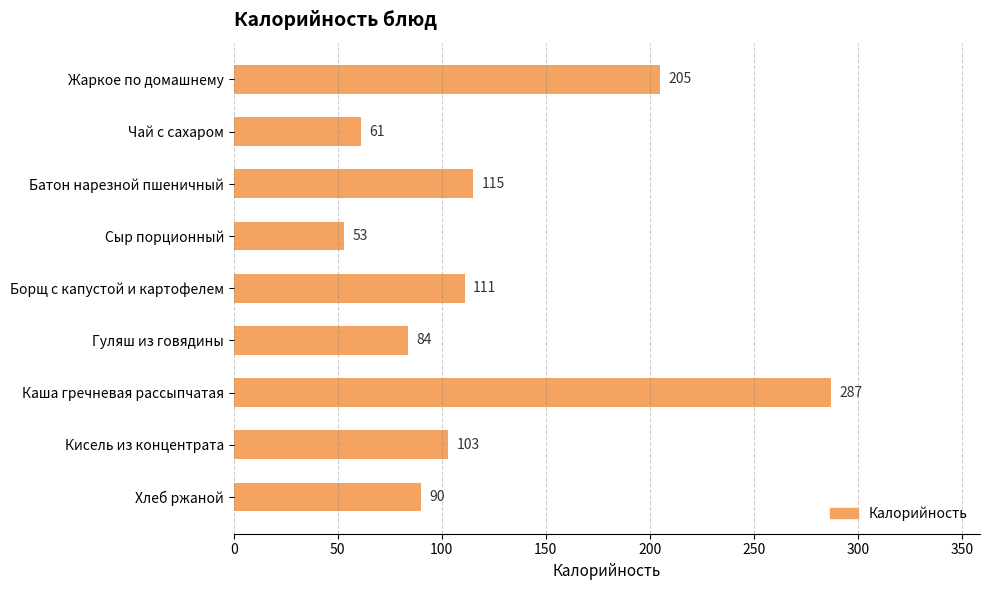

The chart shows a value of 338 at Жаркое по домашнему. True or false?

False